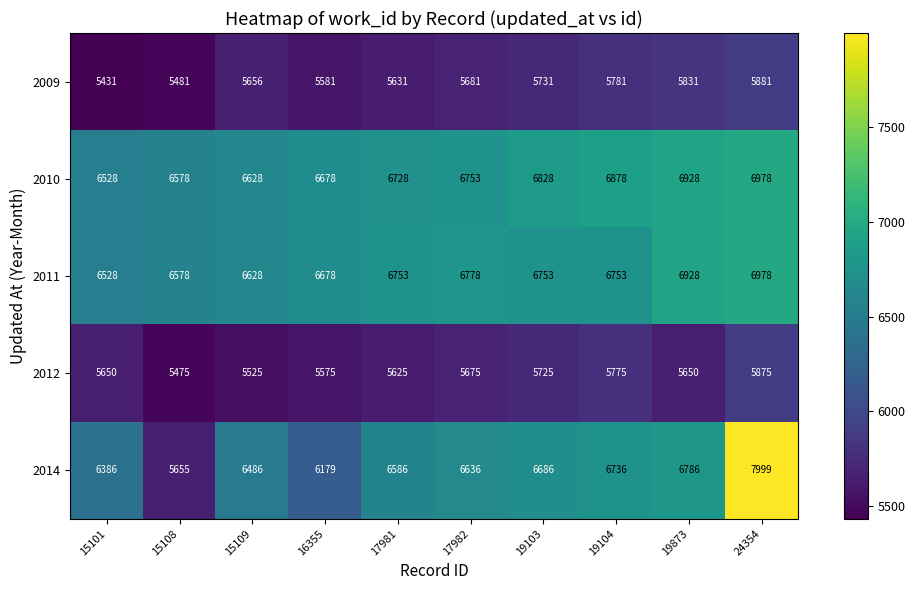

What value does the 2014 series have at 15101, to the nearest 100?

6400